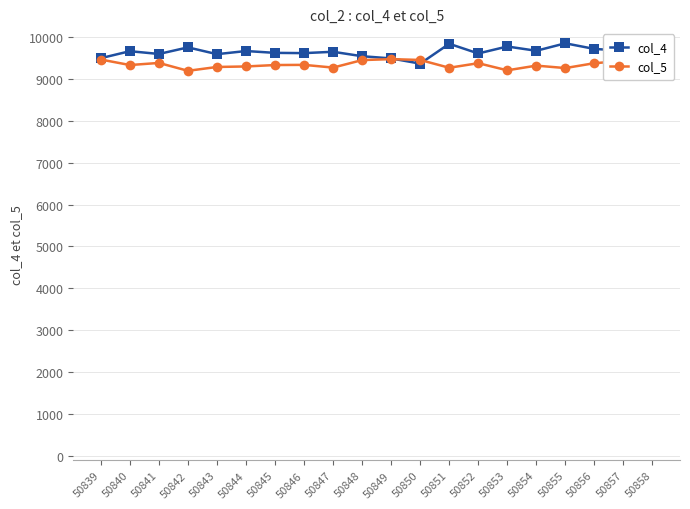

What is the difference between the highest and lowest values at 50841?

214